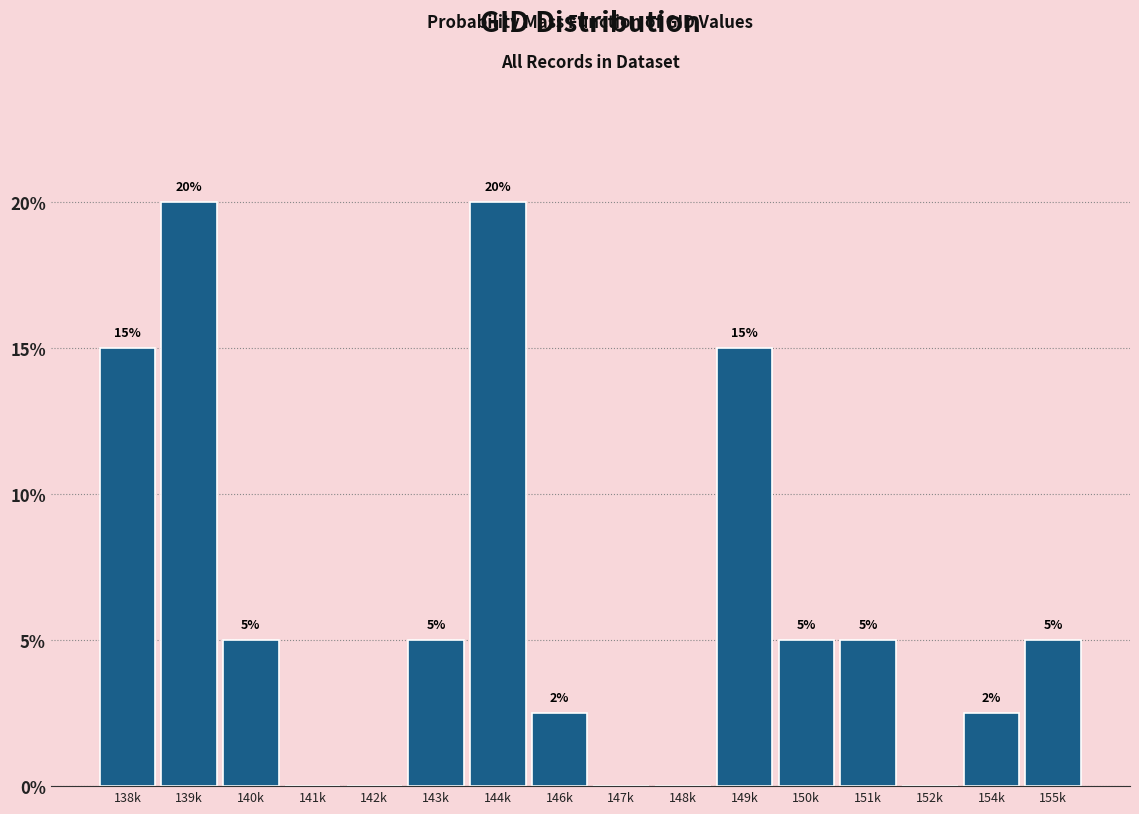

Which has a higher value, 138k or 150k?

138k